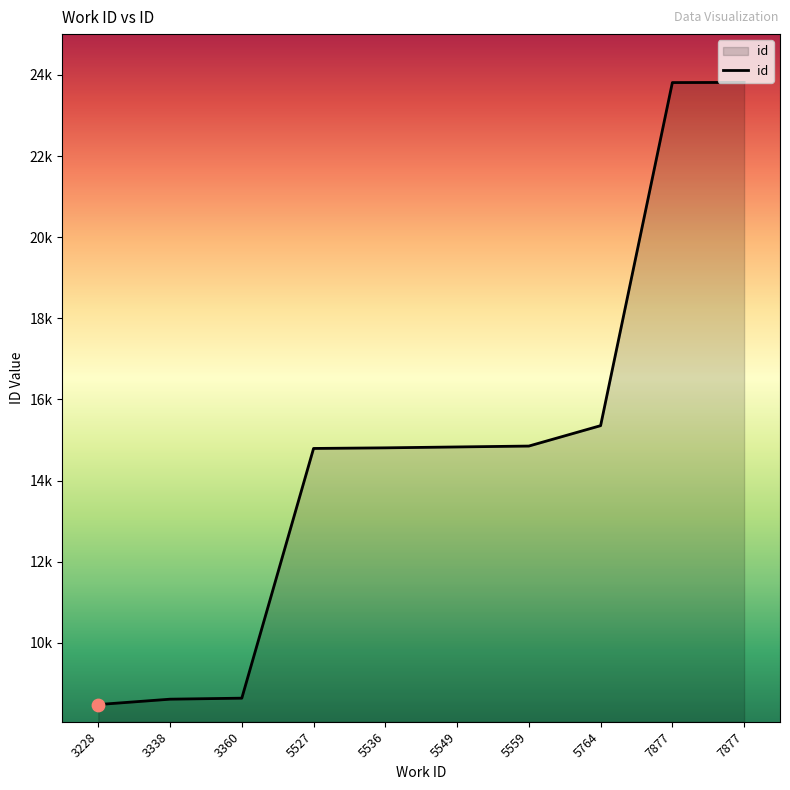

Does the chart have visible grid lines?

No